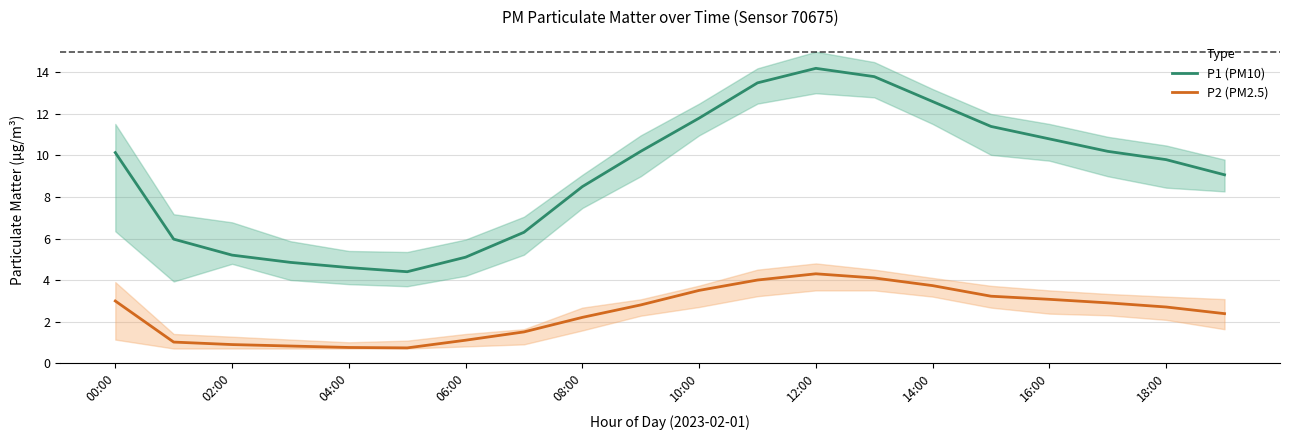

True or false: P1 (PM10) and P2 (PM2.5) cross at least once.

False